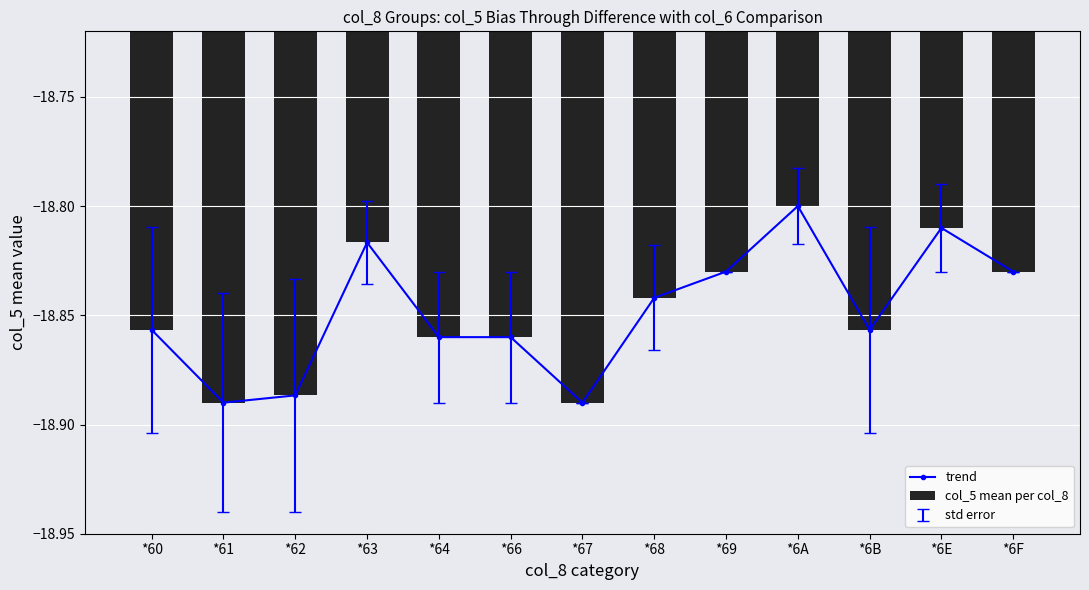

Rank the categories by col_5 mean per col_8 value from lowest to highest.

*61, *67, *62, *64, *66, *60, *6B, *68, *69, *6F, *63, *6E, *6A